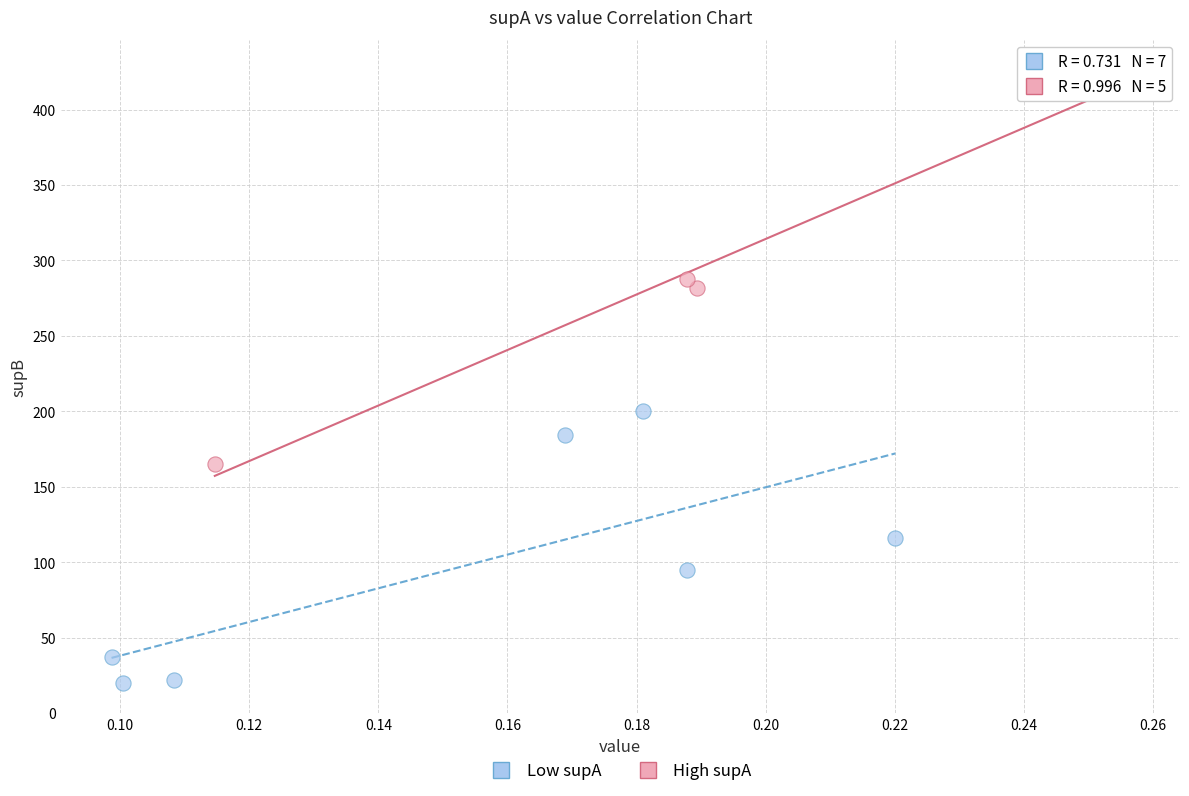

Which series has the widest spread of Y values?

High supA